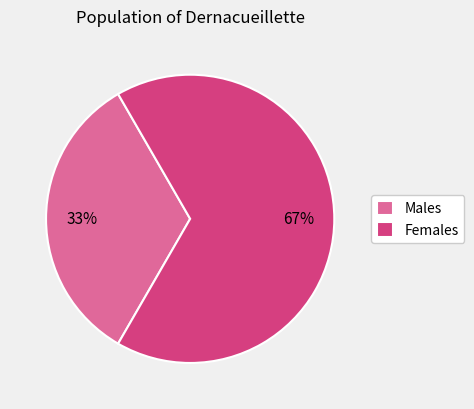

To the nearest percent, what portion does Females represent?

67%